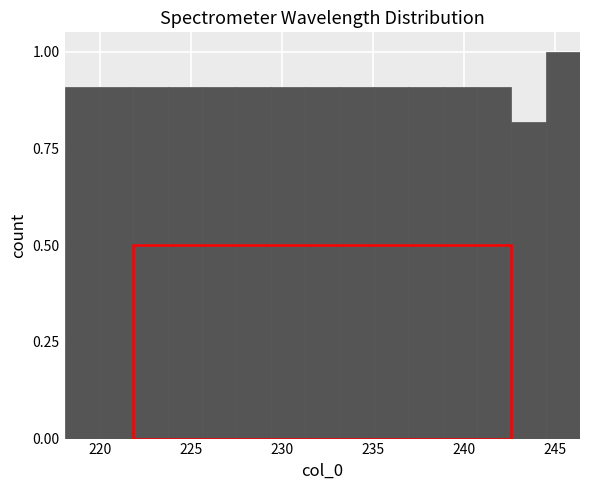

Around what value on the x-axis is the tallest bar? Give the approximate position of its centre, as read against the axis.

245.5